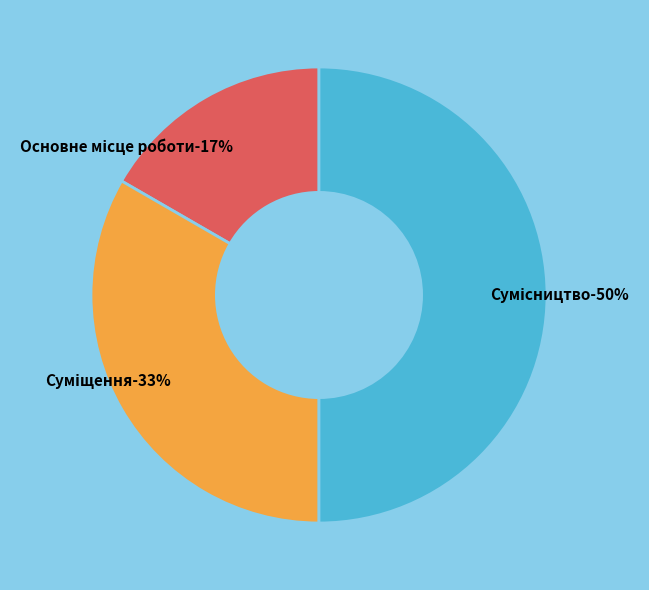

To the nearest percent, what percentage of the pie is Основне місце роботи?

17%